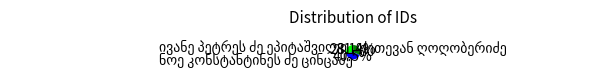

Is there any slice that represents more than half of the pie?

No